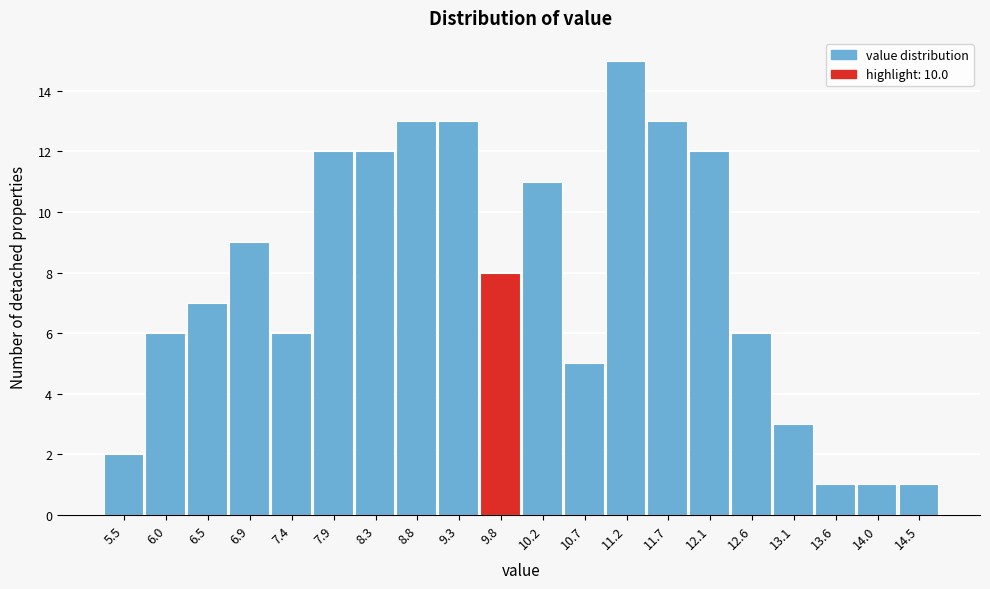

Reading right to left, what are all the values shown in this chart?

1	1	1	3	6	12	13	15	5	11	8	13	13	12	12	6	9	7	6	2